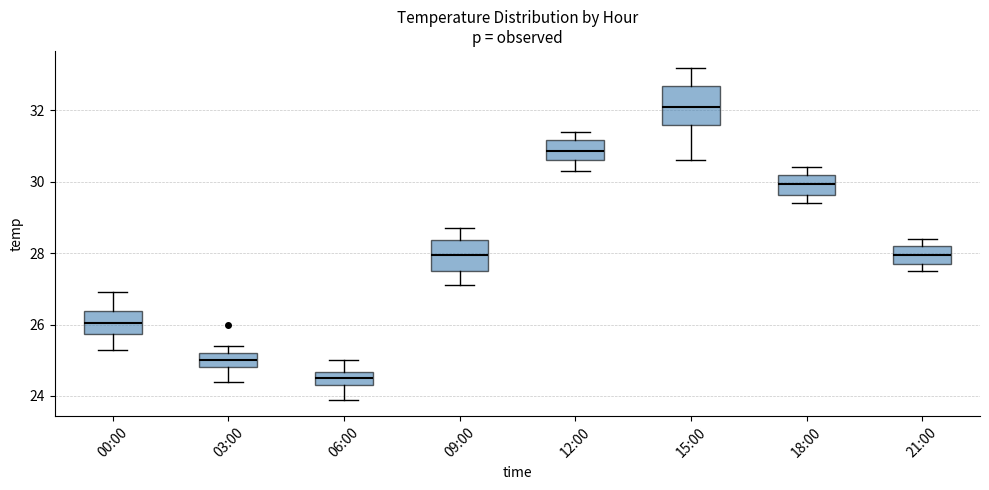

Which box has the highest median line?

15:00